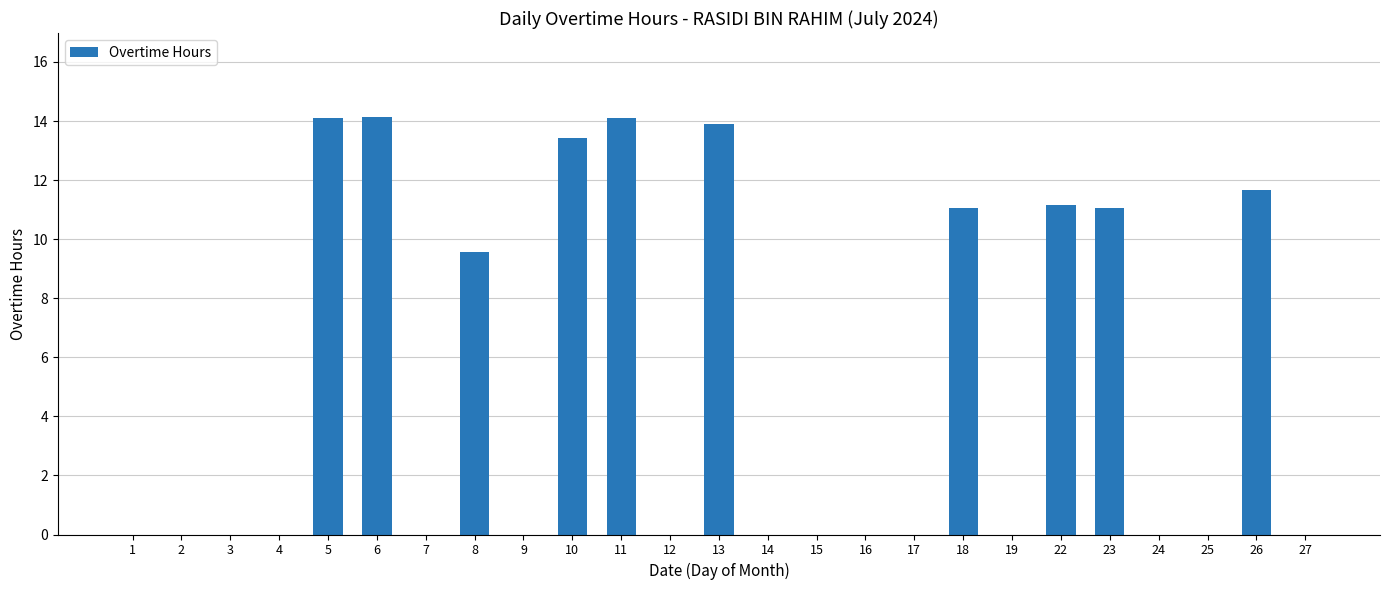

How many series are shown in this chart?

1